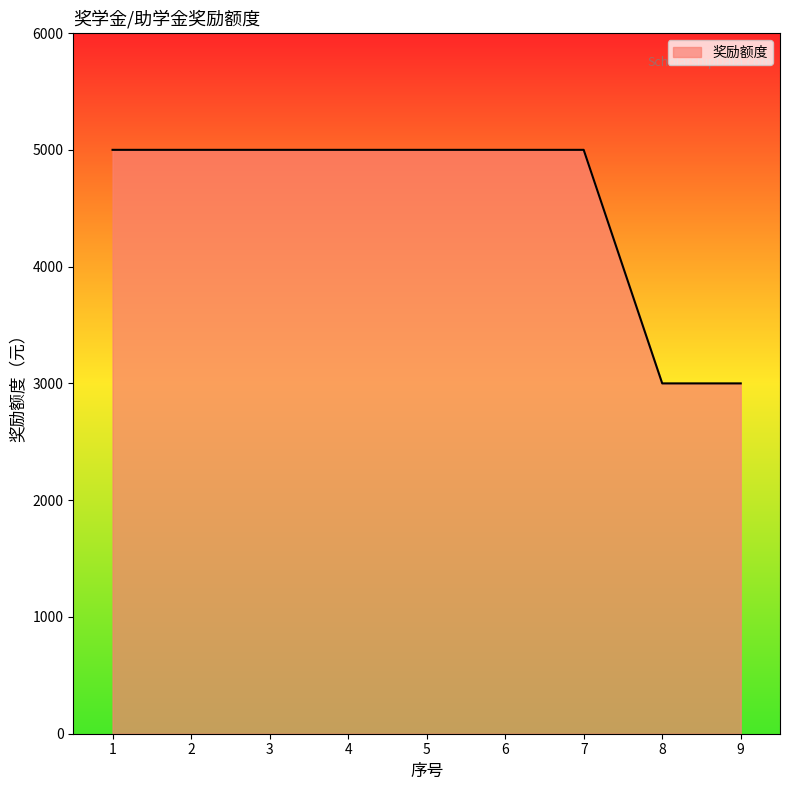

True or false: the data shows 5000 at 5.

True